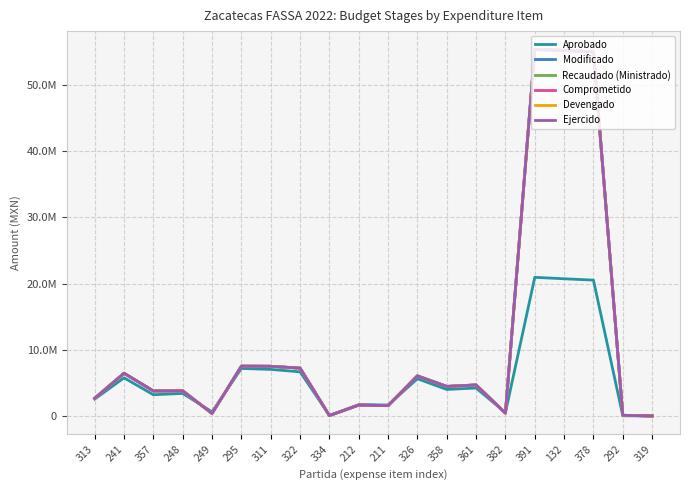

Does the chart display data point markers on the line(s)?

No